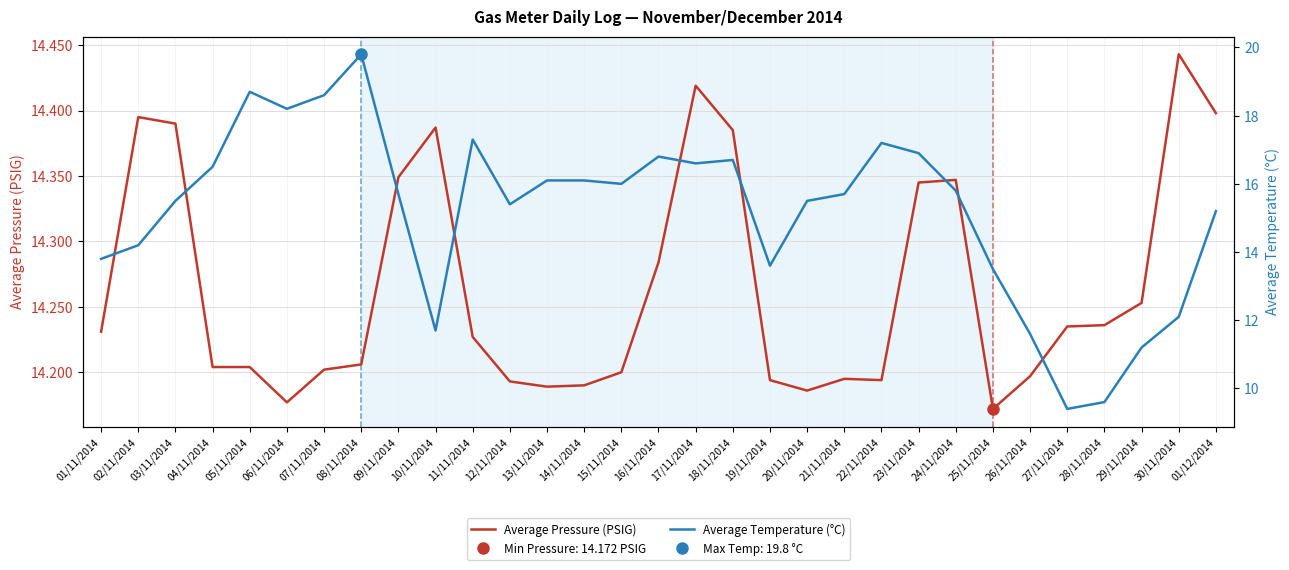

After their last crossing, which series has the higher values: Average Temperature (°C) or Average Pressure (PSIG)?

Average Temperature (°C)